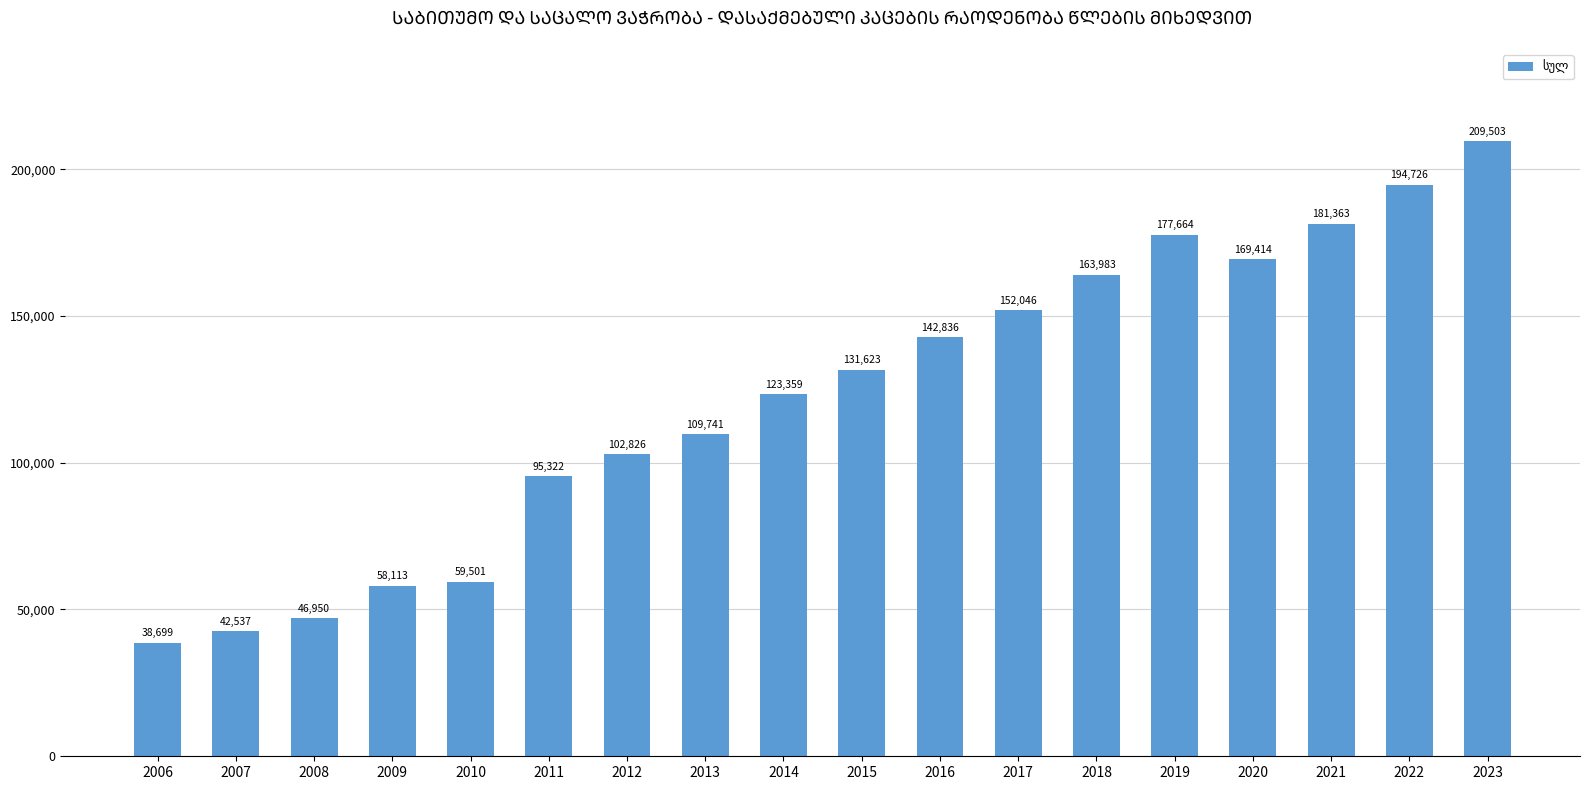

What is the ratio of the value at 2019 to the value at 2017?

1.2